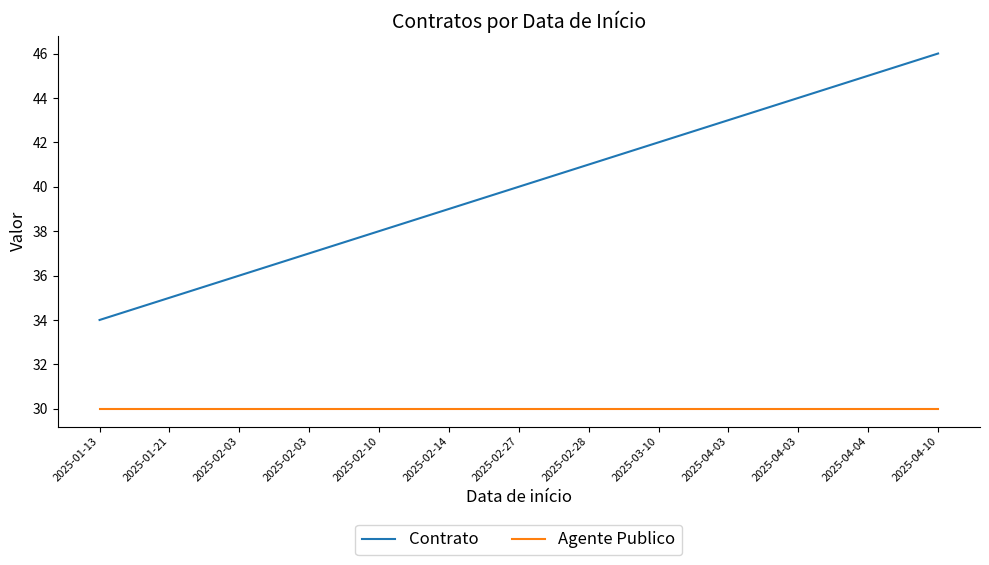

Reading left to right, list all the values displayed in this chart.

Contrato: 2025-01-13=34	2025-01-21=35	2025-02-03=36	2025-02-03=37	2025-02-10=38	2025-02-14=39	2025-02-27=40	2025-02-28=41	2025-03-10=42	2025-04-03=43	2025-04-03=44	2025-04-04=45	2025-04-10=46
Agente Publico: 2025-01-13=30	2025-01-21=30	2025-02-03=30	2025-02-03=30	2025-02-10=30	2025-02-14=30	2025-02-27=30	2025-02-28=30	2025-03-10=30	2025-04-03=30	2025-04-03=30	2025-04-04=30	2025-04-10=30